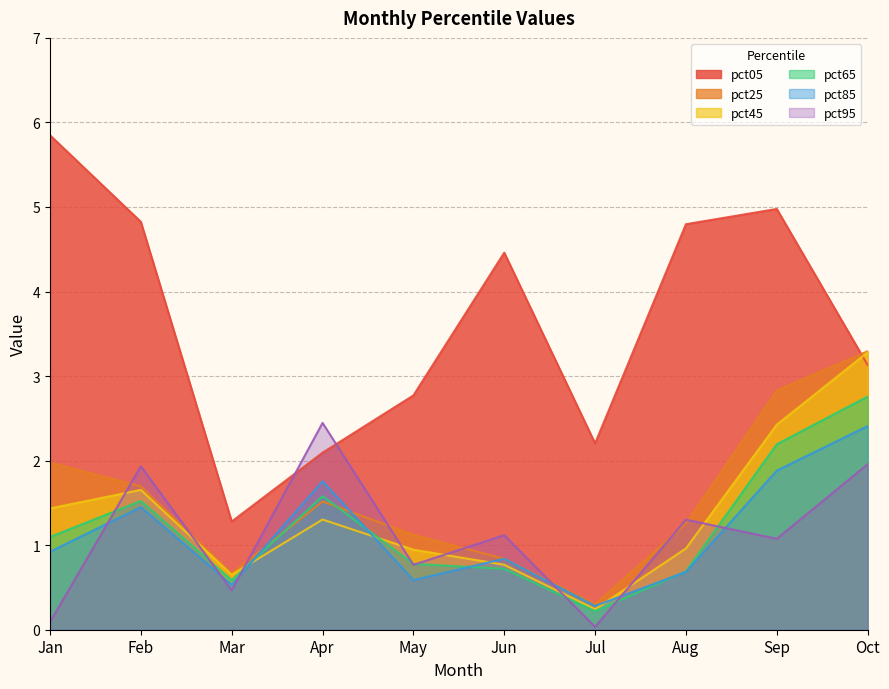

How many series are shown in this chart?

6